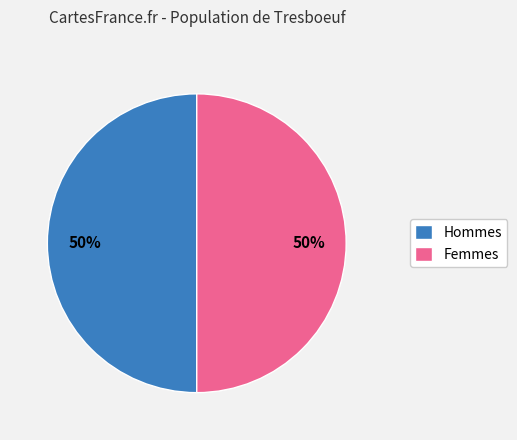

True or false: Hommes accounts for 50% of the total.

True